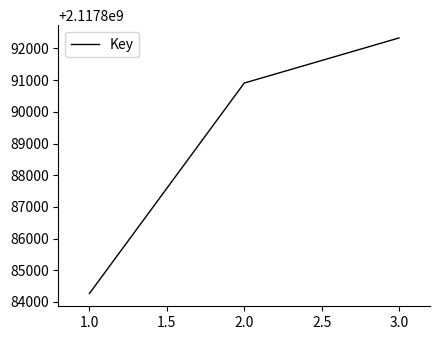

What is the difference between the second highest and minimum values?

6642